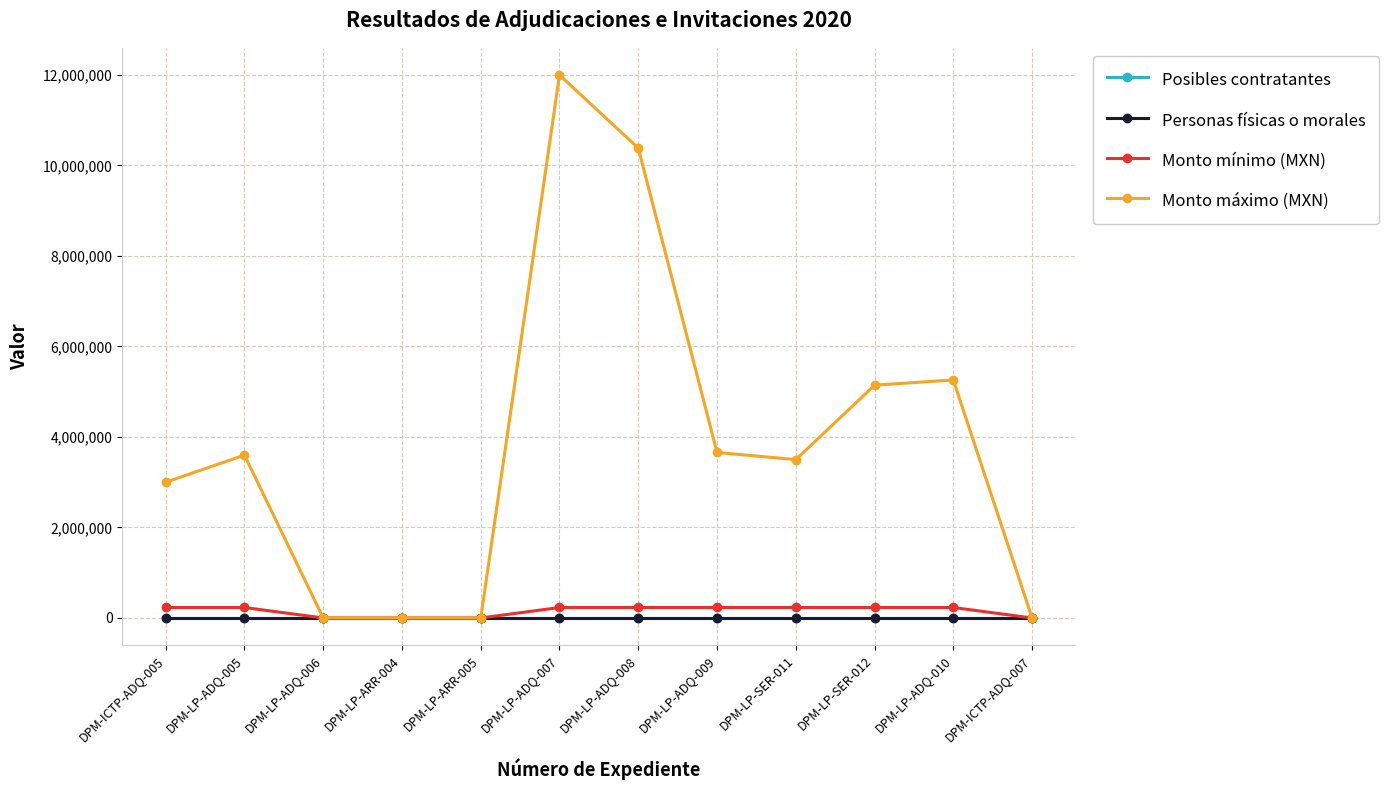

What is the label of the 3rd point from the right?

DPM-LP-SER-012